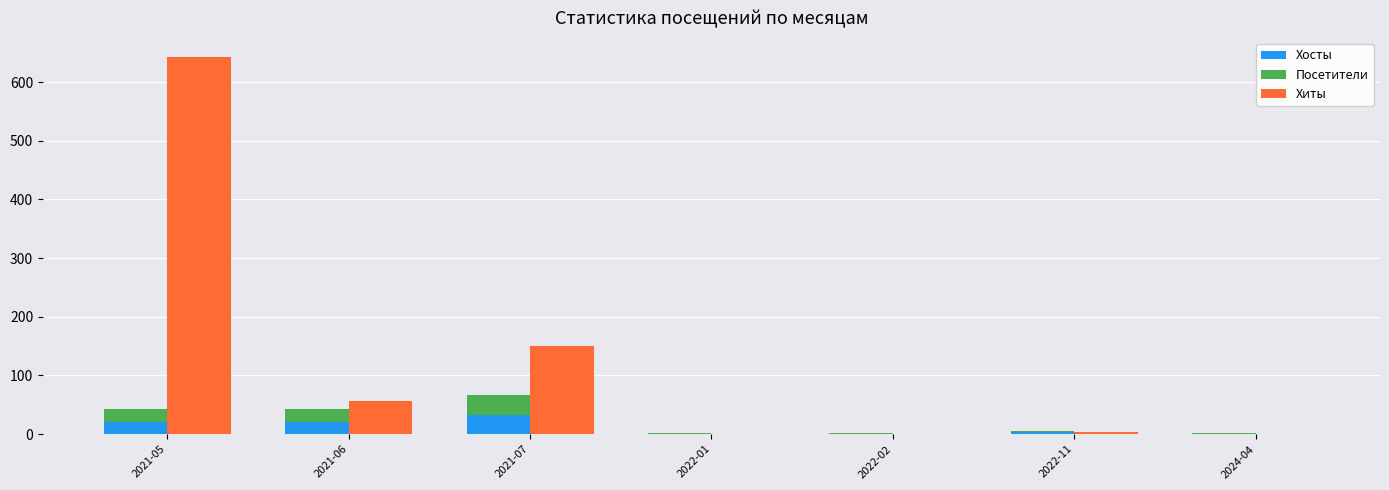

Reading left to right, list all the values displayed in this chart.

Хосты: 21	21	32	1	1	3	1
Посетители: 22	22	34	1	1	3	1
Хиты: 643	57	150	1	1	3	1